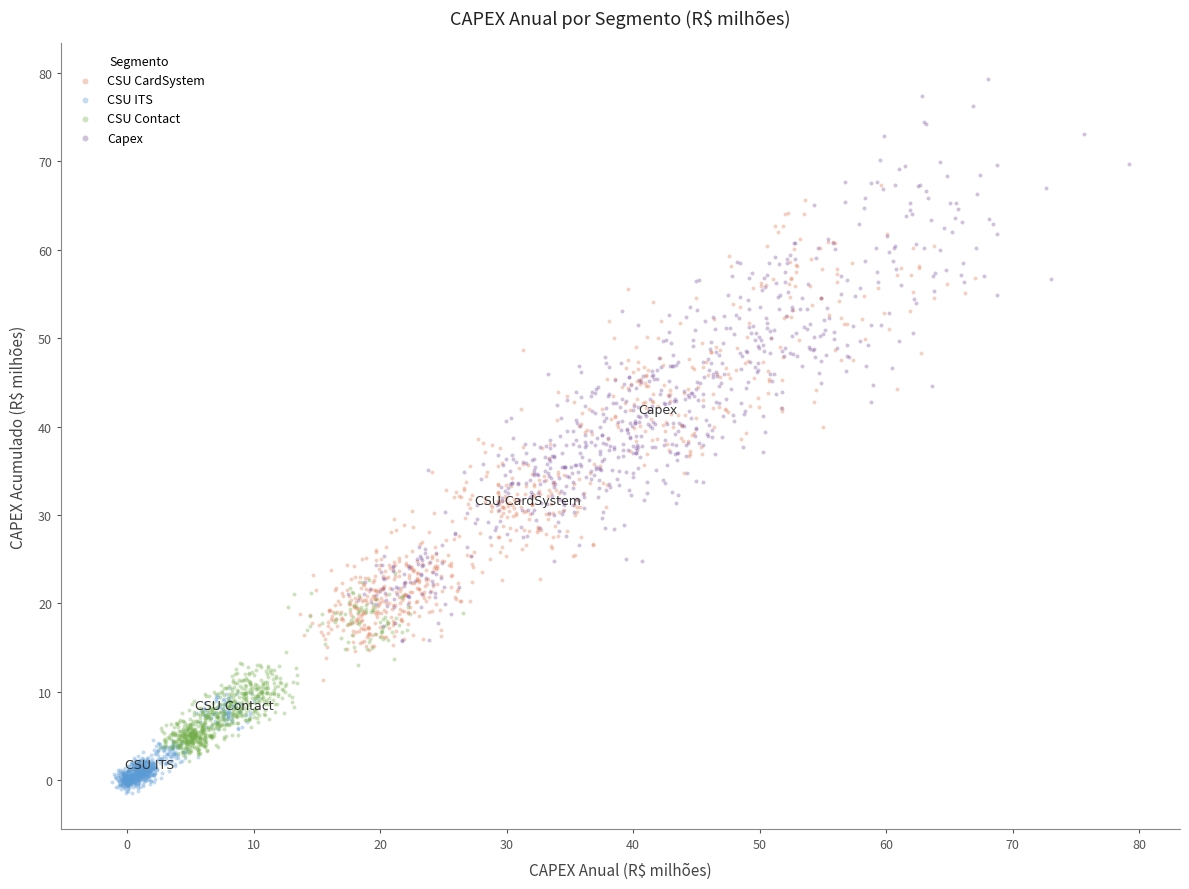

Which series reaches the maximum Y coordinate?

Capex